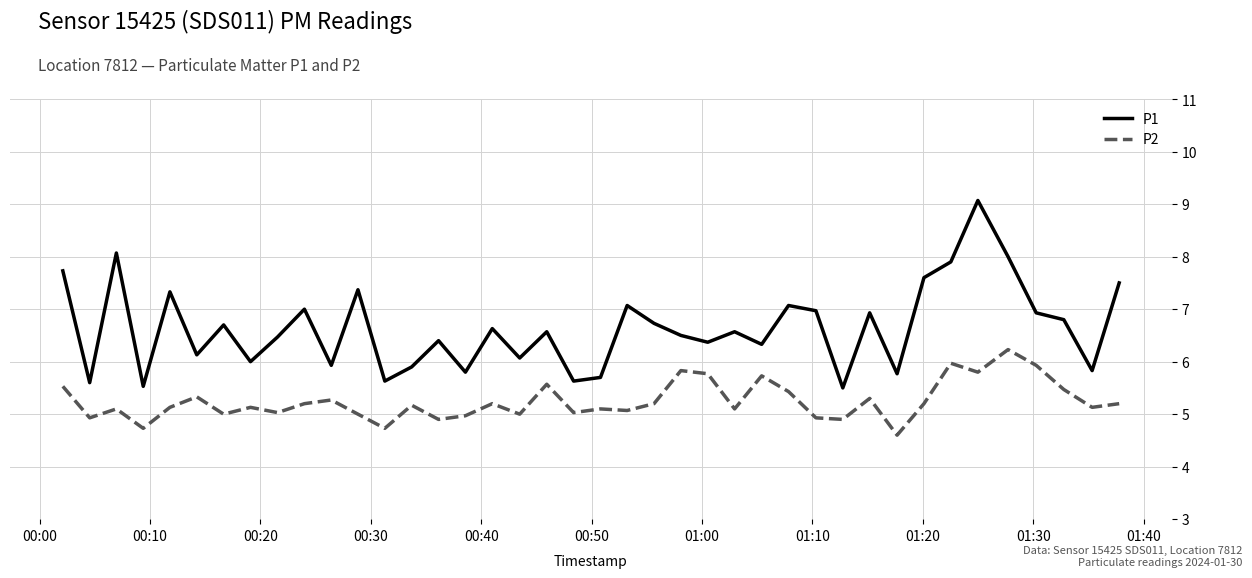

True or false: P2 and P1 intersect in this chart.

False